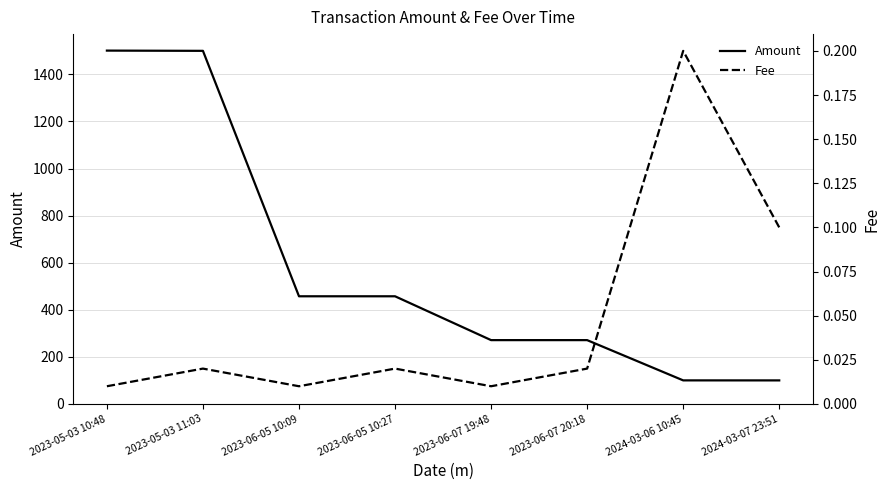

How many data points in Amount are above 457?

4